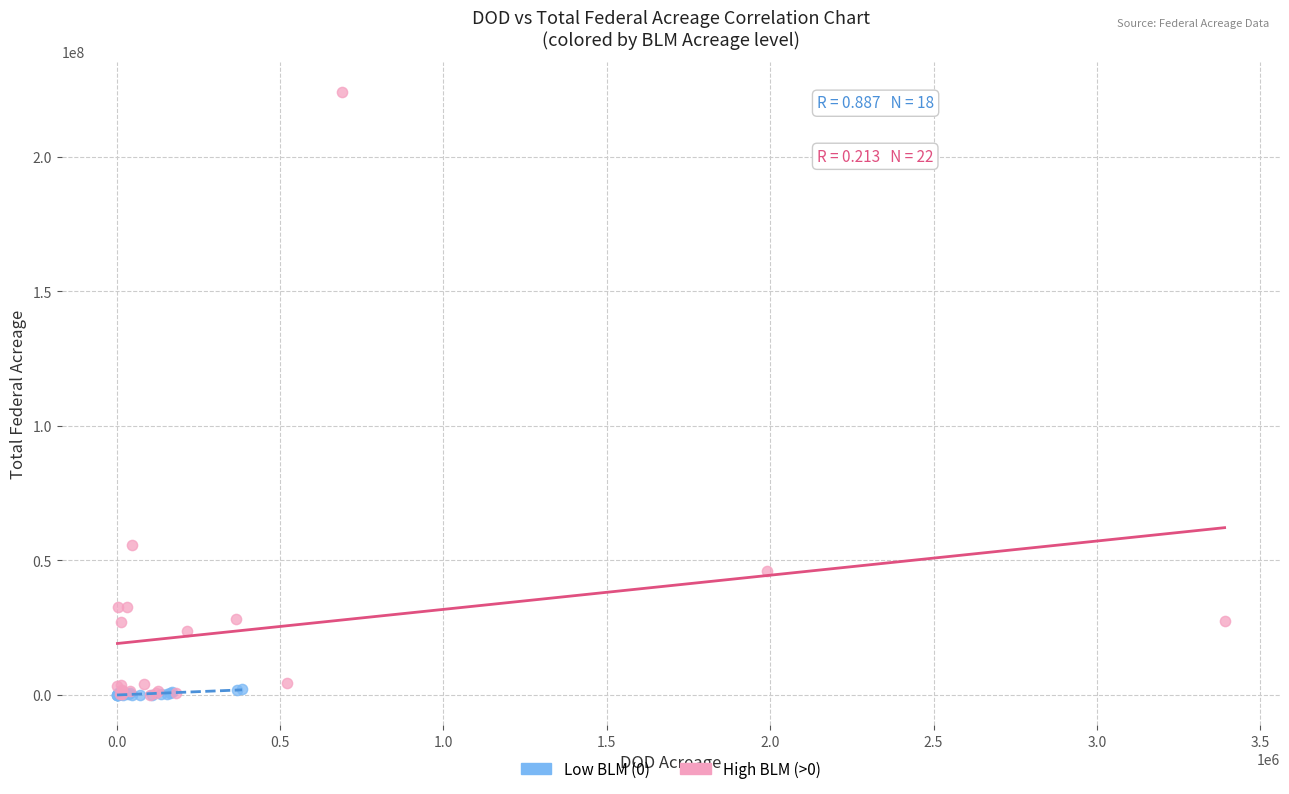

Which series contains the highest Y value?

High BLM (>0)